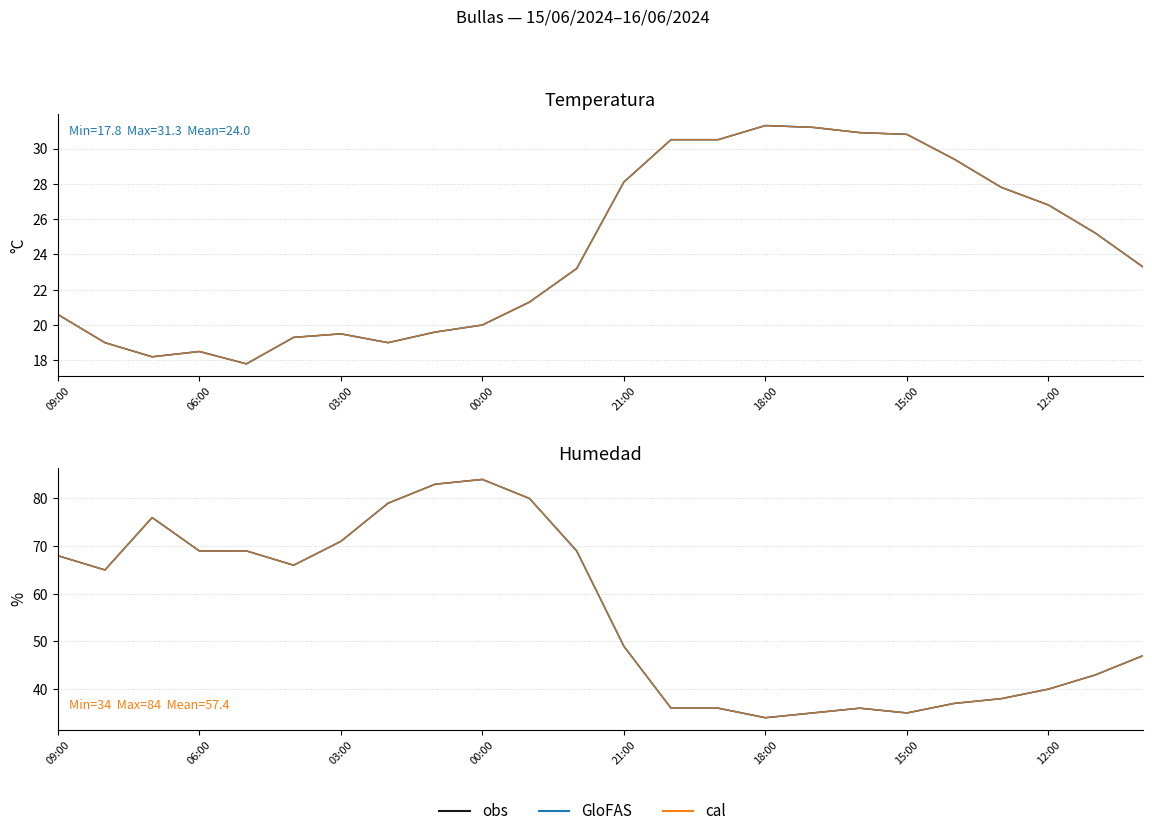

What position from the left is 16?

17